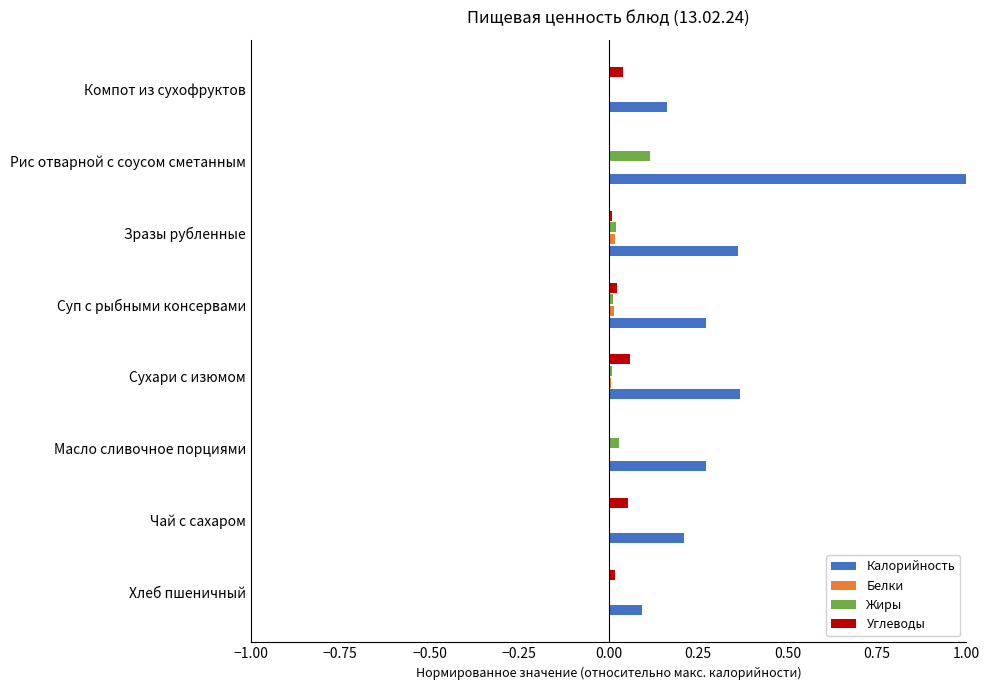

How many Калорийность values are between 0 and 1?

8